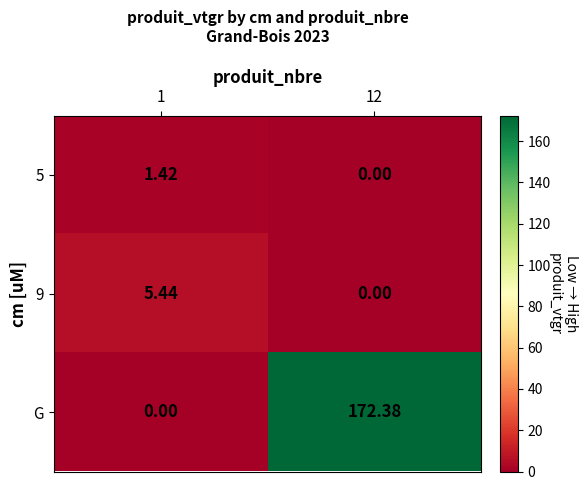

Which series has the widest spread of values?

G